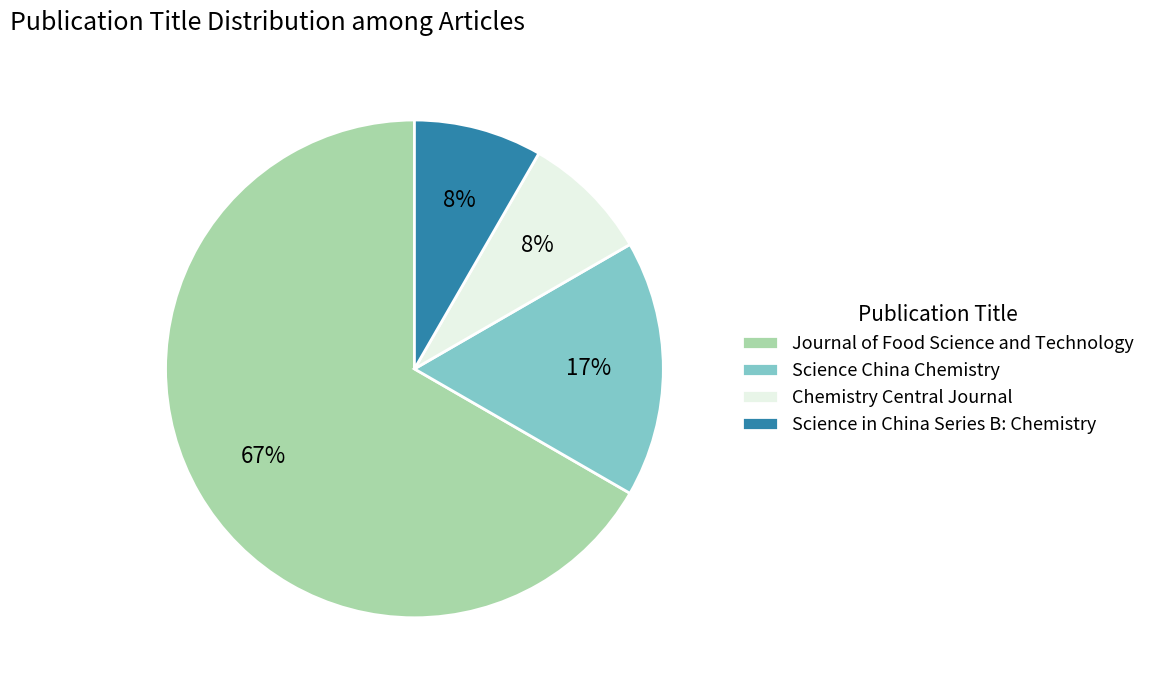

Which slice is the largest?

Journal of Food Science and Technology